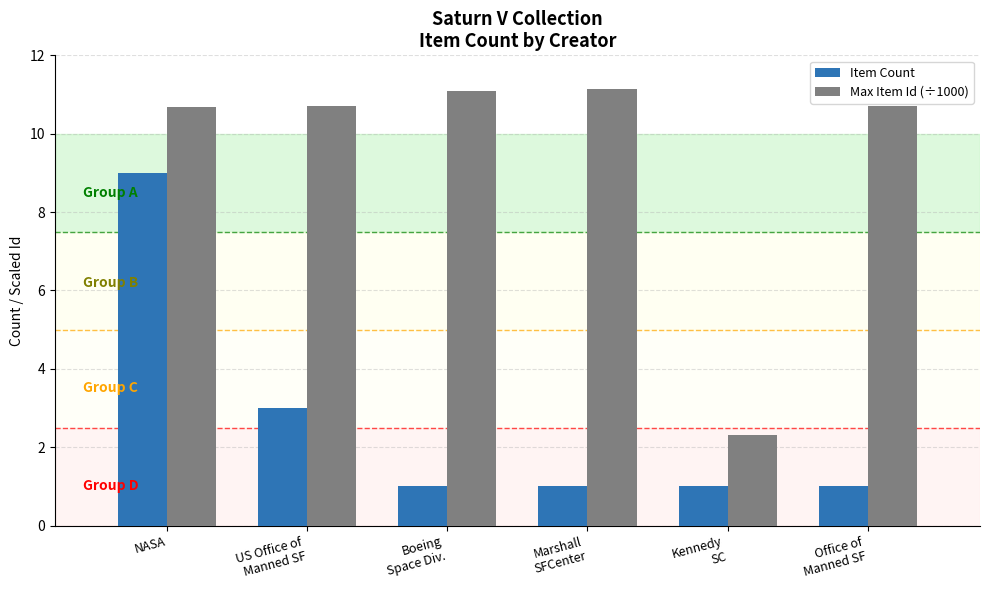

What is the difference between the highest and lowest values at Kennedy
SC?

1.3